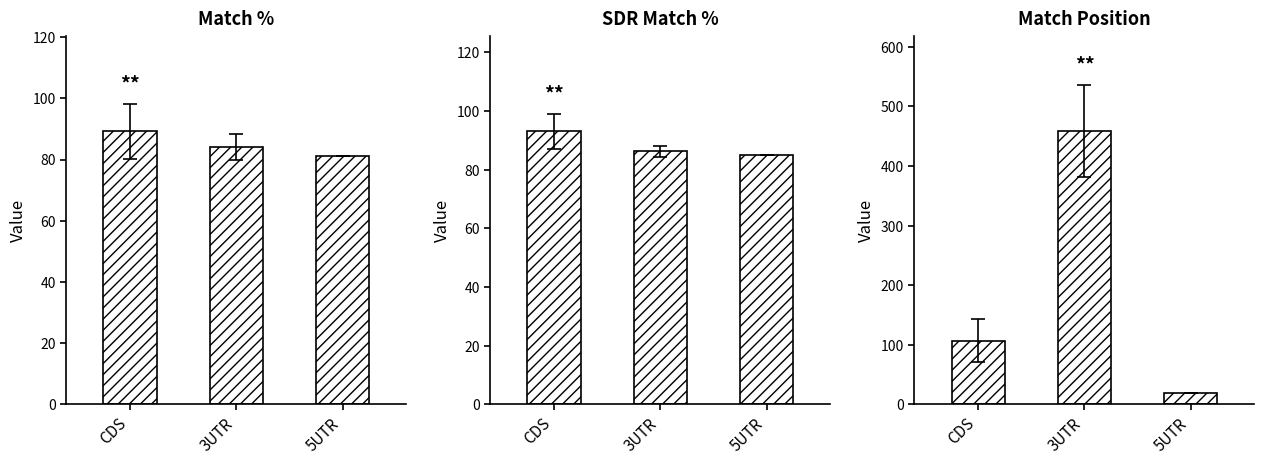

What is the total value across all series at 3UTR?

628.7